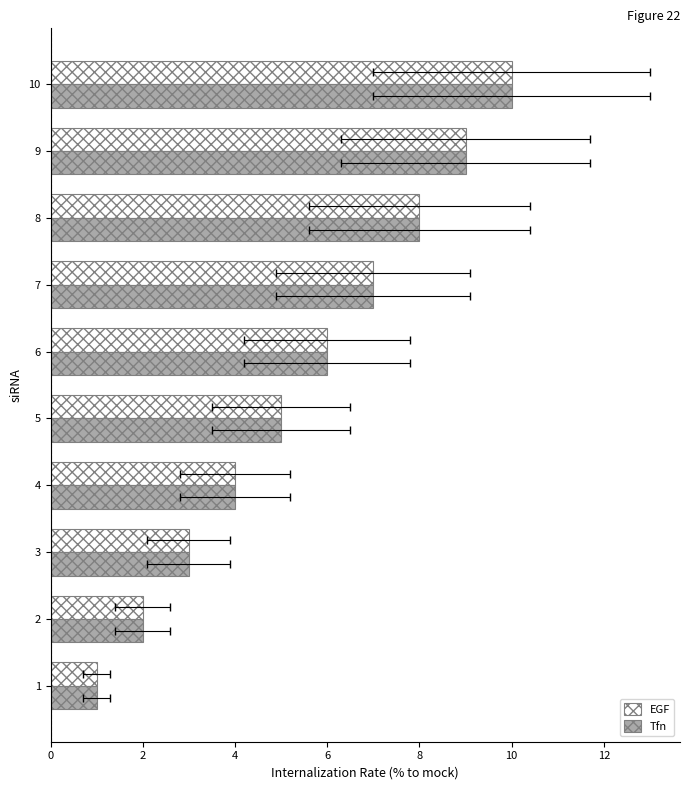

What is the minimum value shown in the chart?

1